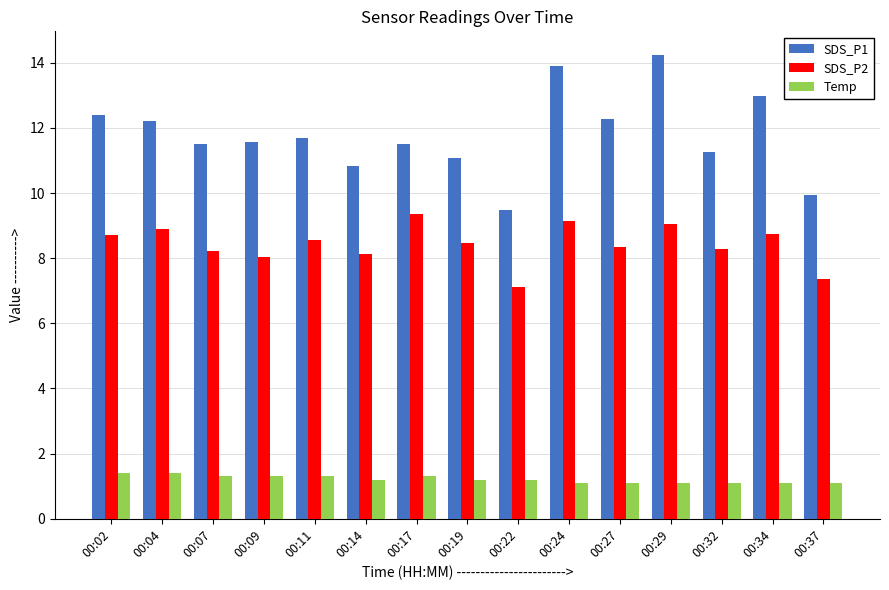

How many distinct data groups are displayed?

3